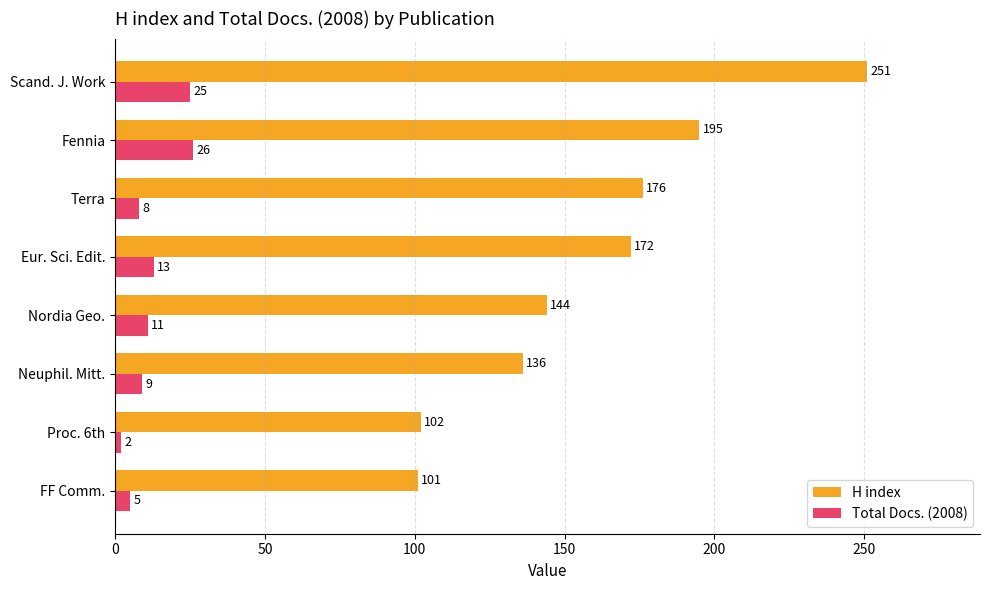

What value does the Total Docs. (2008) series have at Neuphil. Mitt.?

9